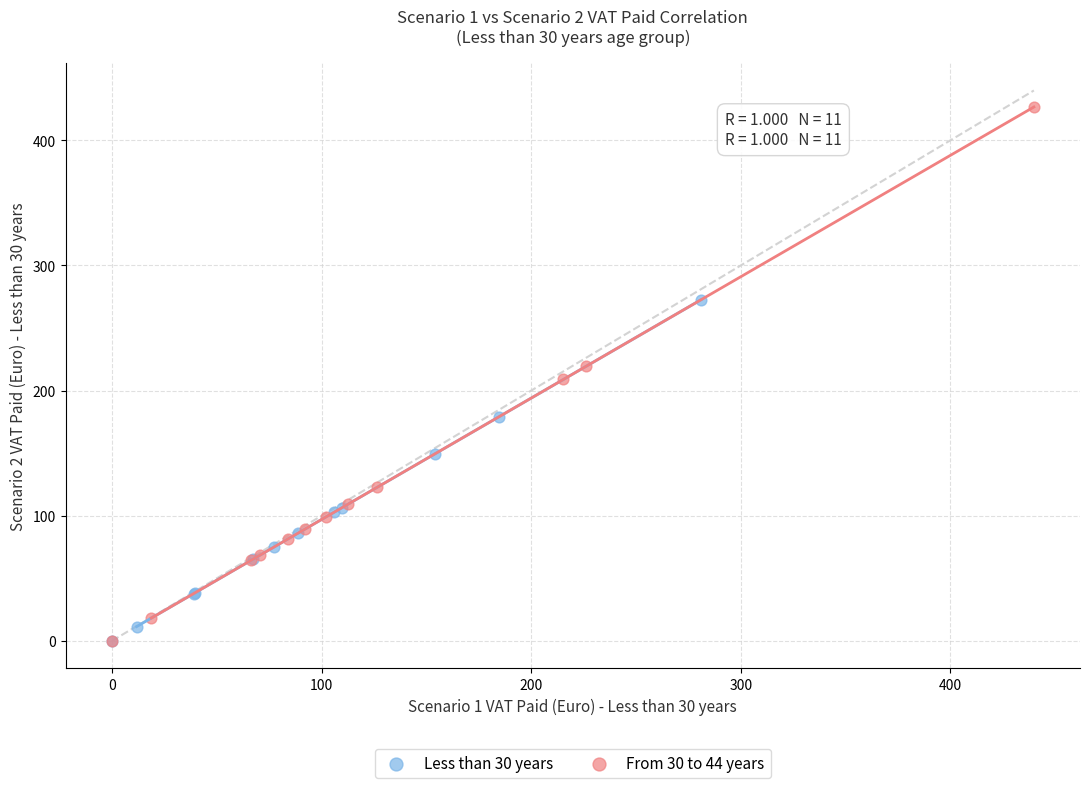

Which series reaches the maximum Y coordinate?

From 30 to 44 years